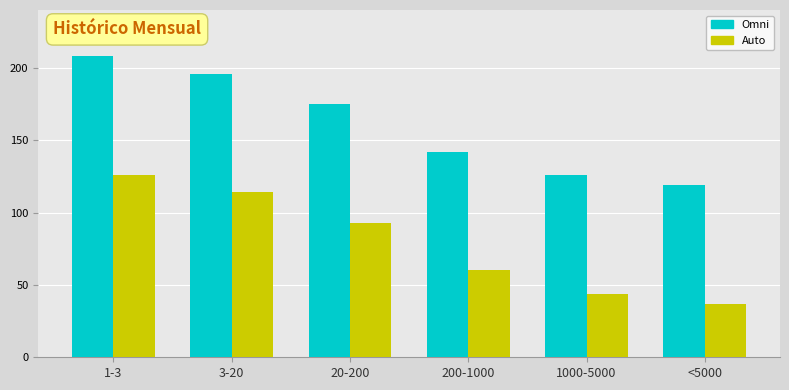

Where does the Auto series first go above 93?

1-3